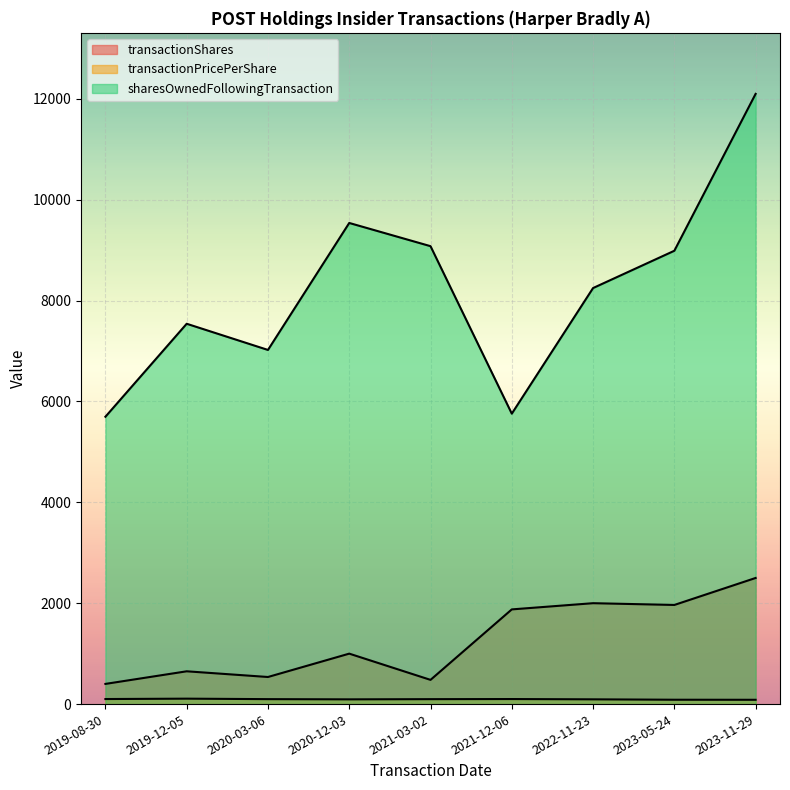

Reading left to right, extract all data points from this chart.

transactionShares: 2019-08-30=400.0	2019-12-05=650.0	2020-03-06=537.0	2020-12-03=1000.0	2021-03-02=480.0	2021-12-06=1877.0	2022-11-23=2000.0	2023-05-24=1965.0	2023-11-29=2500.0
transactionPricePerShare: 2019-08-30=100.1	2019-12-05=107.6	2020-03-06=98.1	2020-12-03=93.9	2021-03-02=97.7	2021-12-06=99.9	2022-11-23=94.3	2023-05-24=86.3	2023-11-29=85.2
sharesOwnedFollowingTransaction: 2019-08-30=5696.0	2019-12-05=7539.0	2020-03-06=7020.0	2020-12-03=9537.0	2021-03-02=9077.0	2021-12-06=5757.0	2022-11-23=8247.0	2023-05-24=8986.0	2023-11-29=12096.0